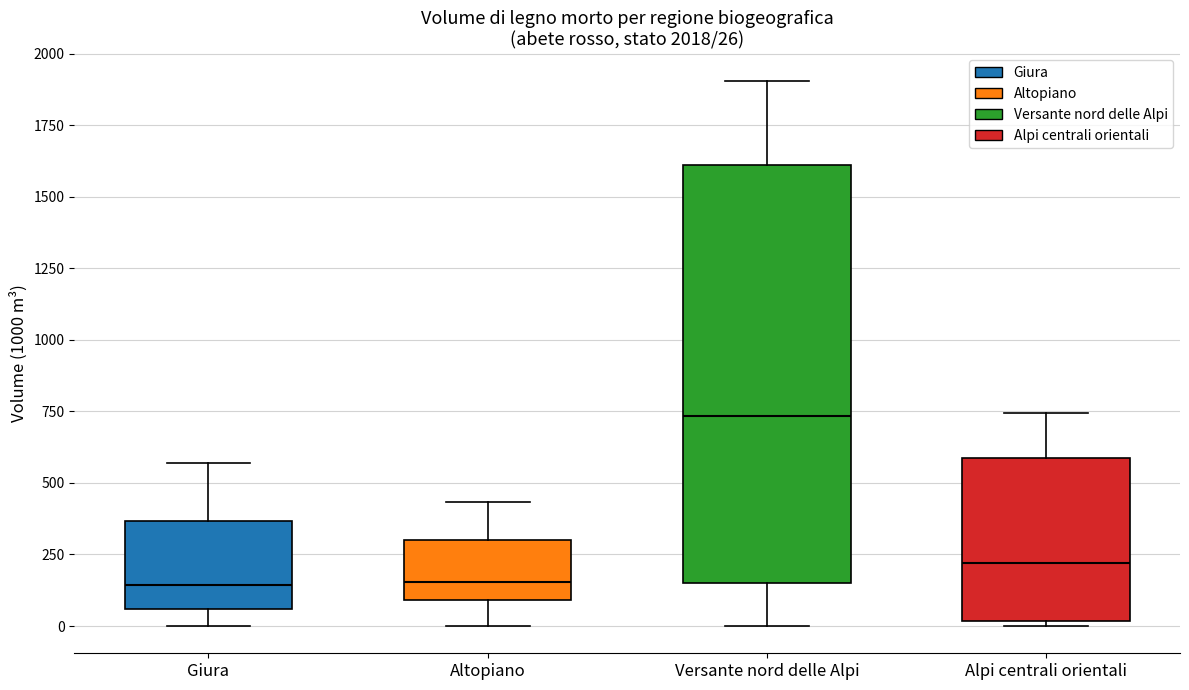

Which box is the tallest, from its lower edge to its upper edge?

Versante nord delle Alpi